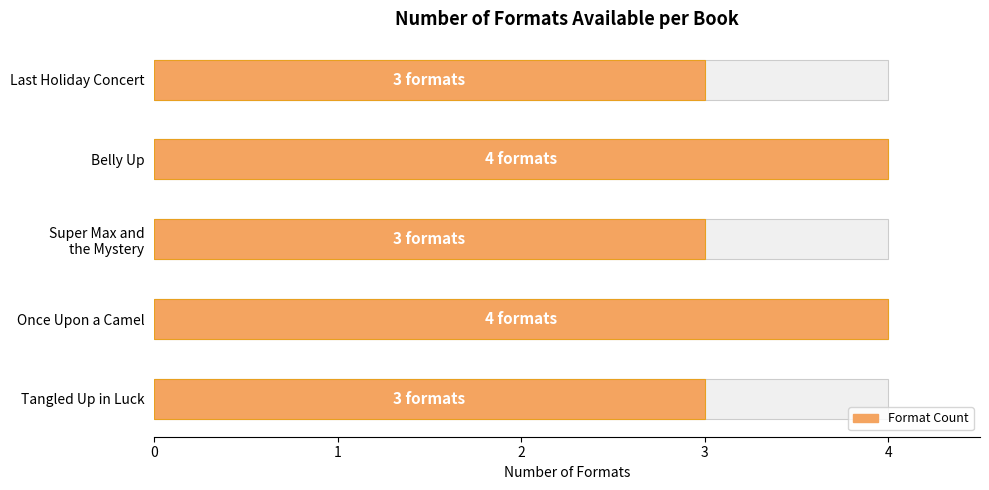

Read the value at Once Upon a Camel.

4